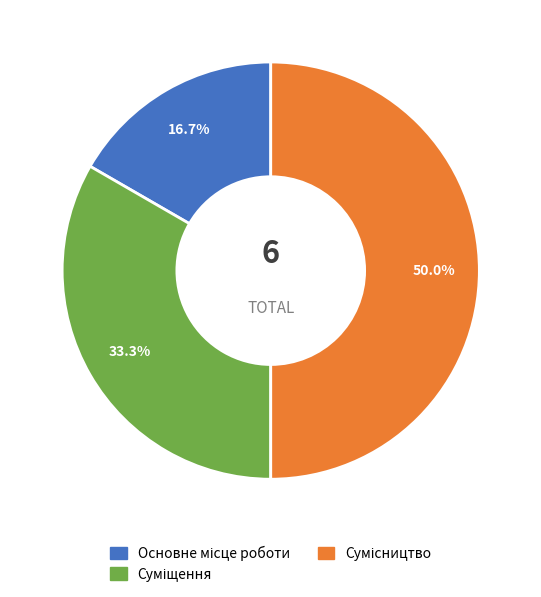

Rank the categories by value from lowest to highest.

Основне місце роботи, Суміщення, Сумісництво